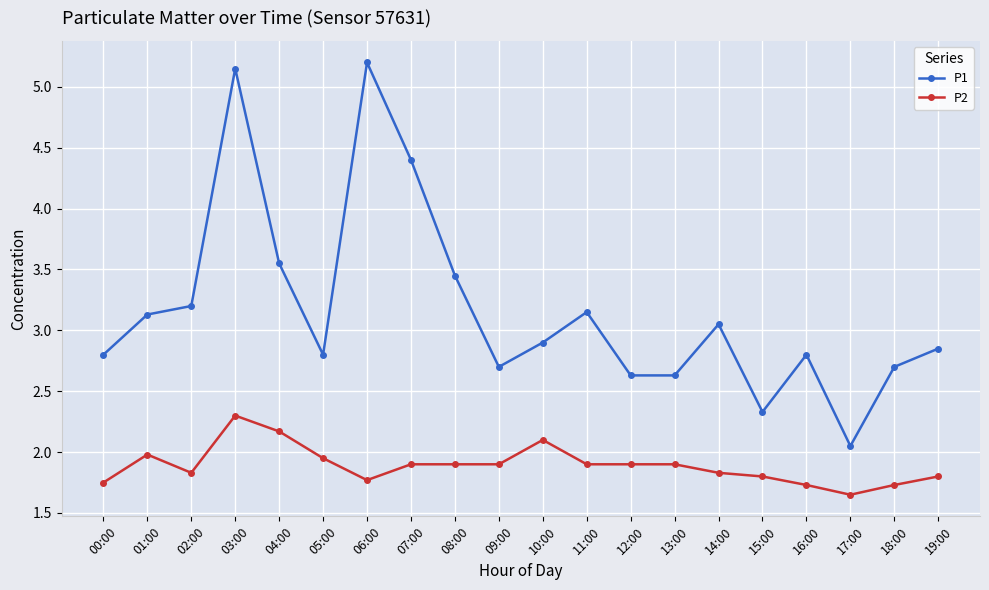

List the series in order of their overall mean, lowest first.

P2, P1